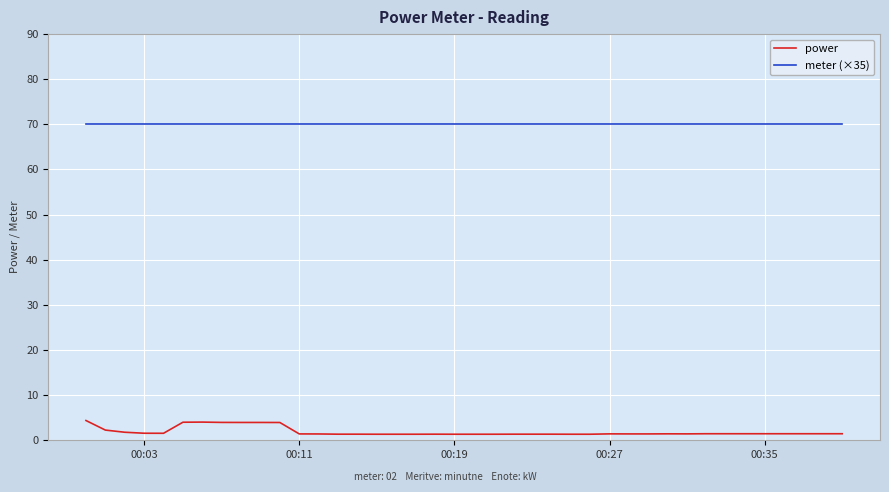

True or false: meter (×35) and power cross at least once.

False